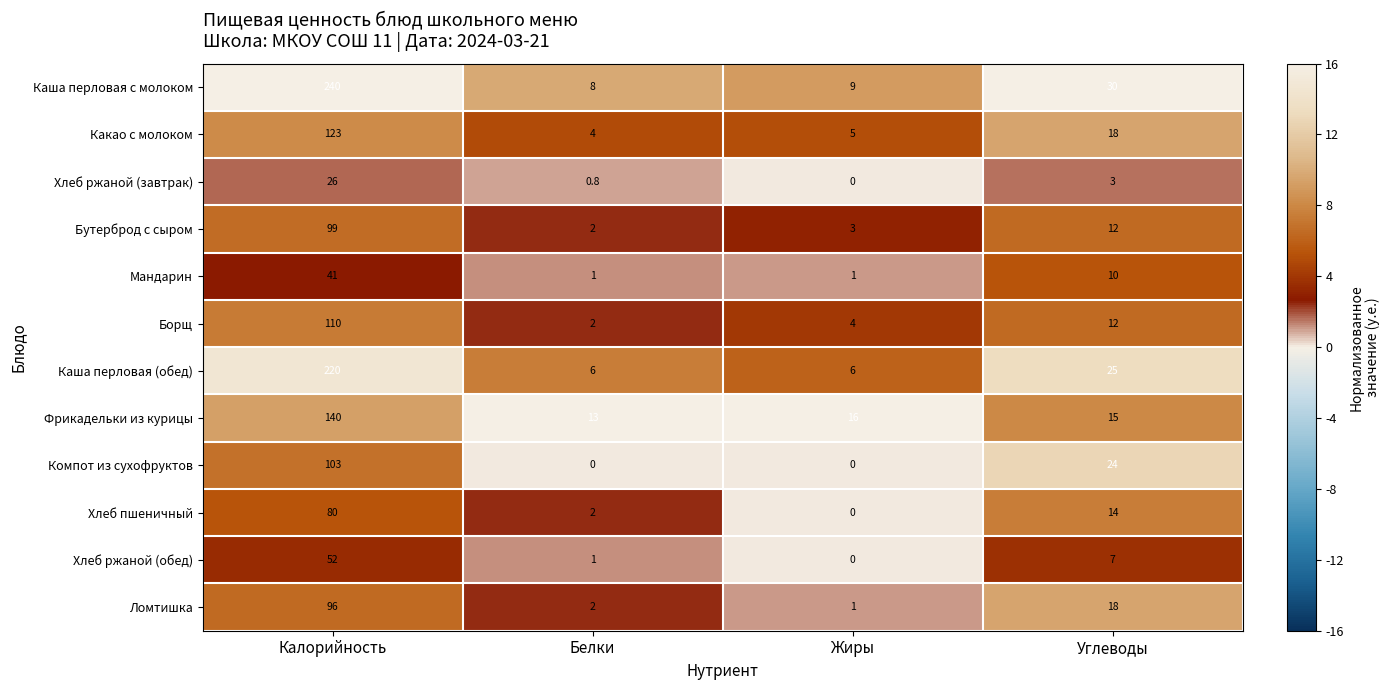

At how many categories does at least one series exceed 6?

4